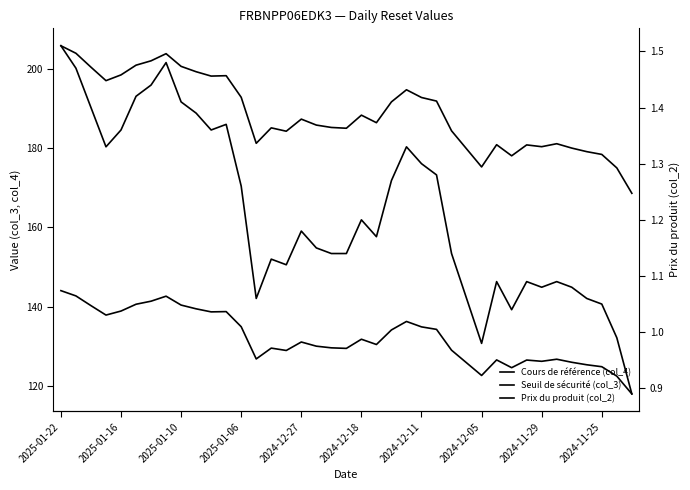

At which label does Prix du produit (col_2) first exceed 1?

2025-01-22